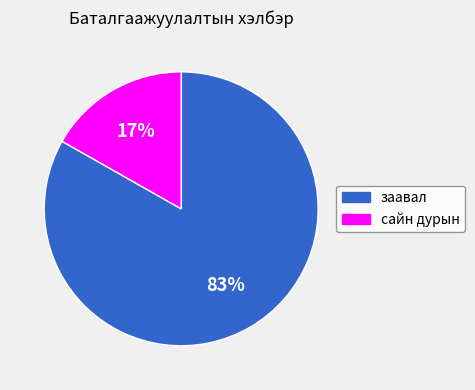

The сайн дурын slice represents 17% of the pie. True or false?

True